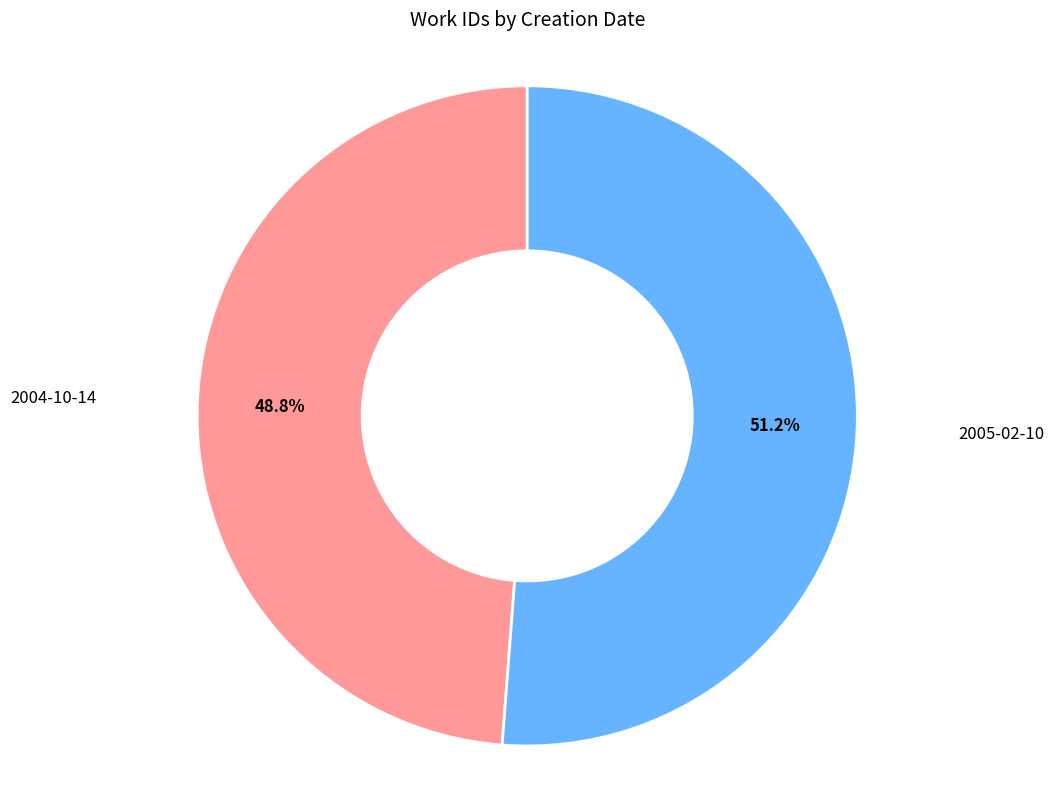

To the nearest percent, what is the average slice percentage?

50%